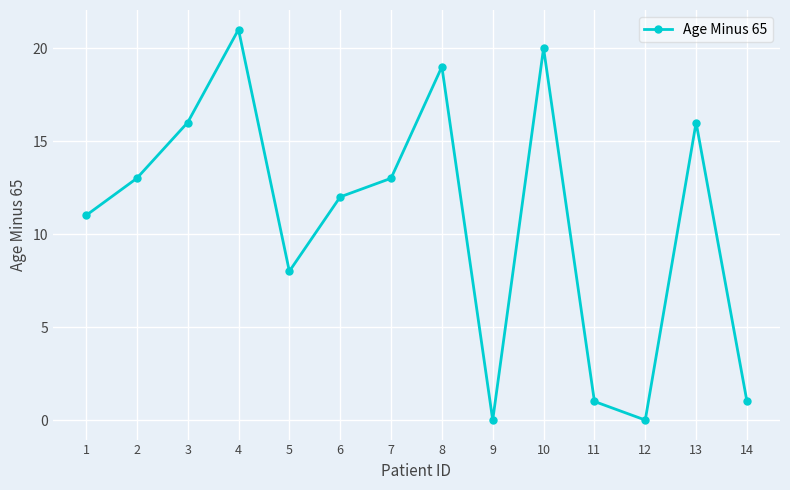

What is the maximum value shown in the chart?

21